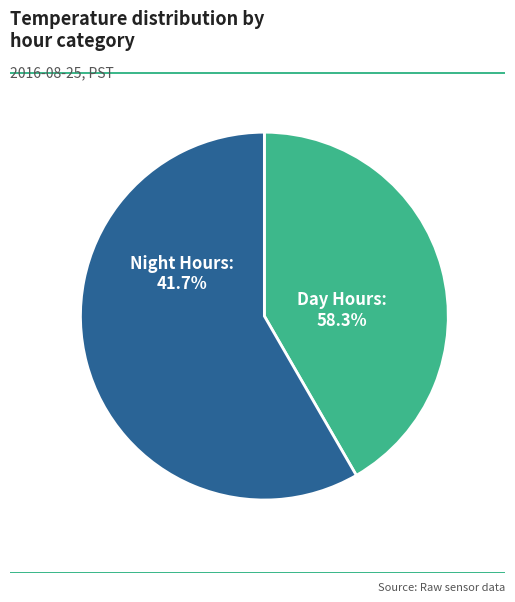

Is it true that Hour 21 is 11% of the pie?

False